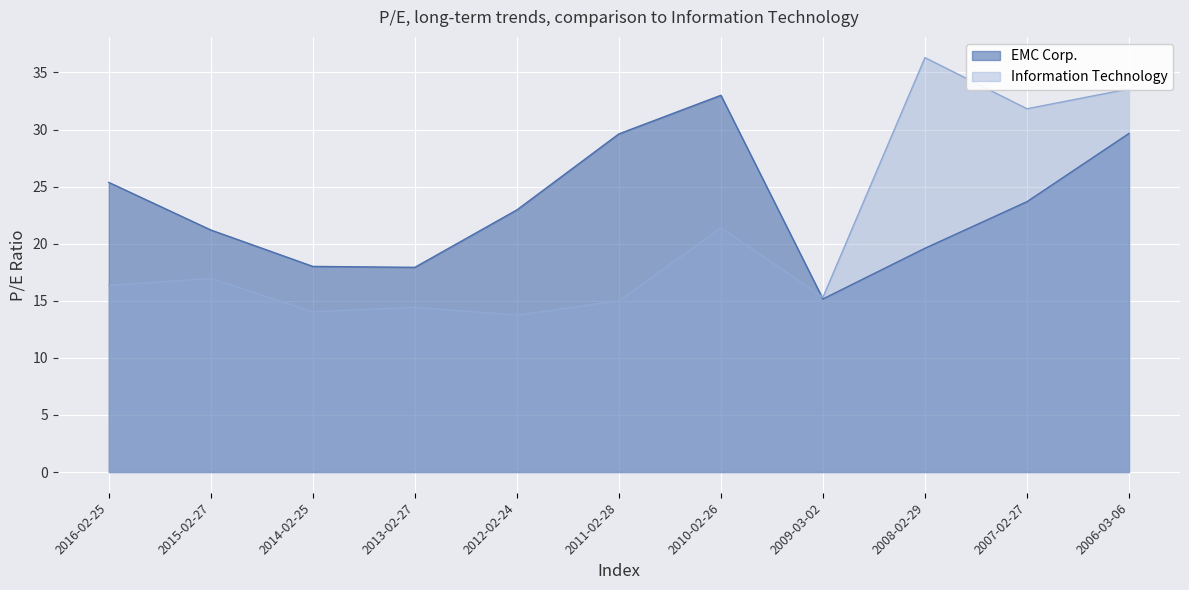

After their last crossing, which series has the higher values: EMC Corp. or Information Technology?

Information Technology